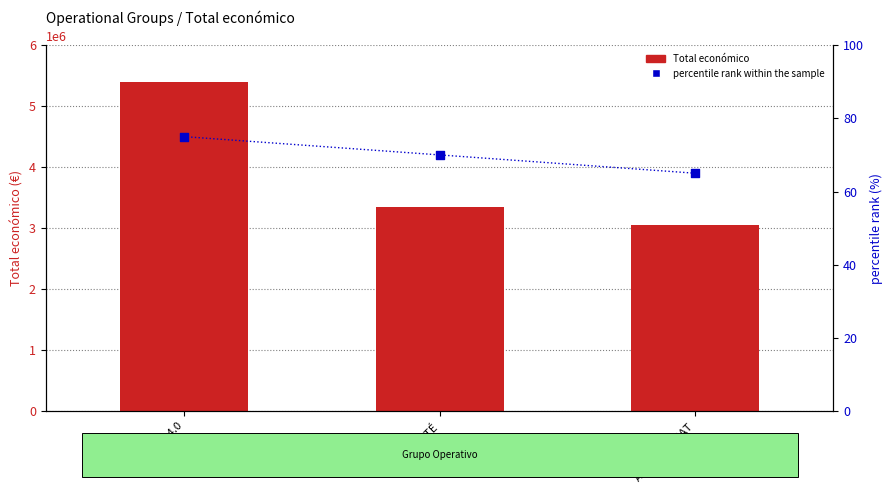

Which series has the largest Y range (max minus min)?

Total económico